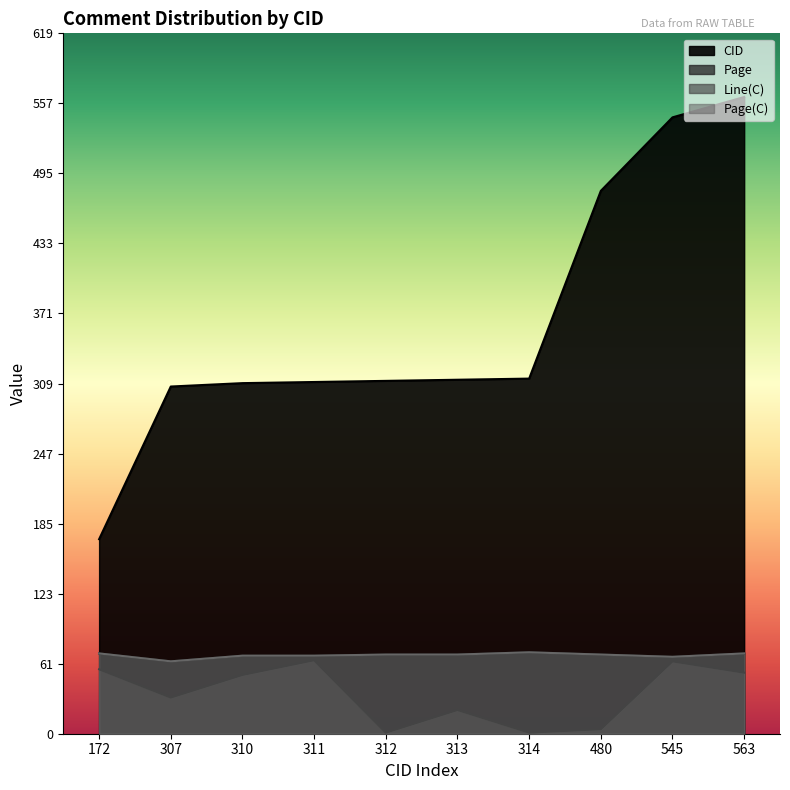

Where is the first local minimum for Line(C)?

307